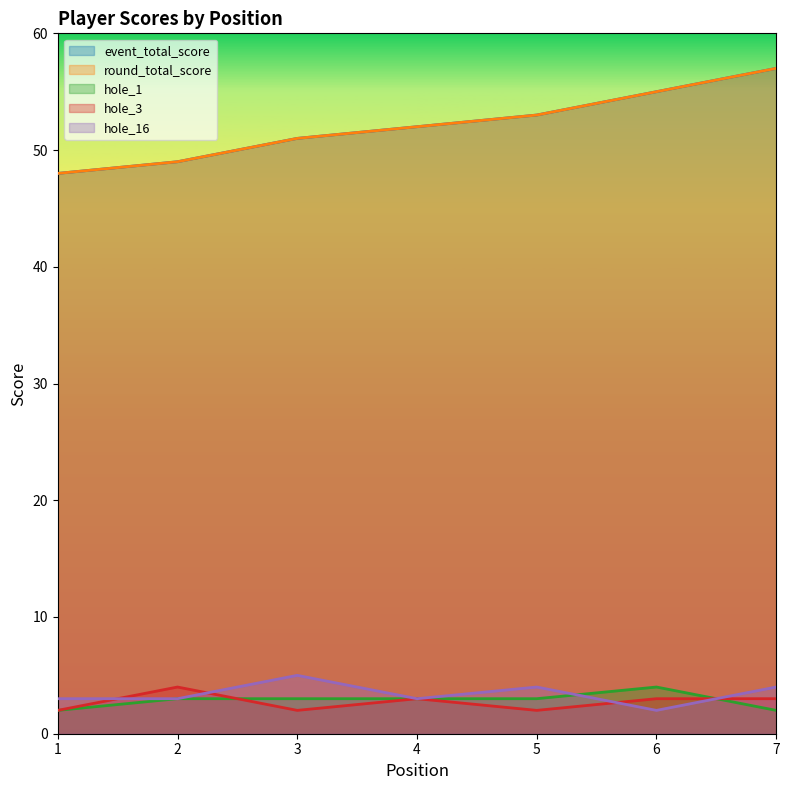

How many data points does each series have?

7